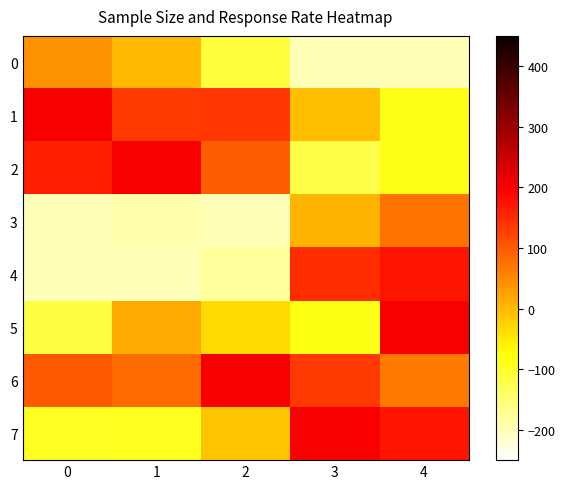

Reading left to right, what are all the values shown in this chart?

0: 0=40.2	1=0.0	2=-115.8	3=-200.0	4=-200.0
1: 0=200.0	1=133.3	2=136.8	3=-6.5	4=-87.7
2: 0=162.1	1=200.0	2=94.7	3=-122.6	4=-87.7
3: 0=-198.9	1=-191.7	2=-200.0	3=6.5	4=73.7
4: 0=-200.0	1=-200.0	2=-178.9	3=148.4	4=171.9
5: 0=-116.1	1=16.7	2=-31.6	3=-83.9	4=200.0
6: 0=100.0	1=83.3	2=200.0	3=135.5	4=66.7
7: 0=-96.6	1=-91.7	2=-10.5	3=200.0	4=171.9